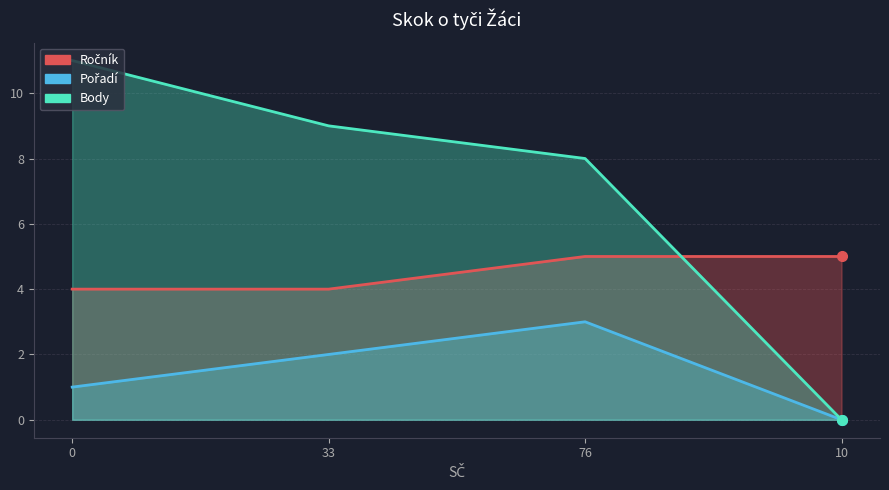

How many lines are shown in the chart?

3